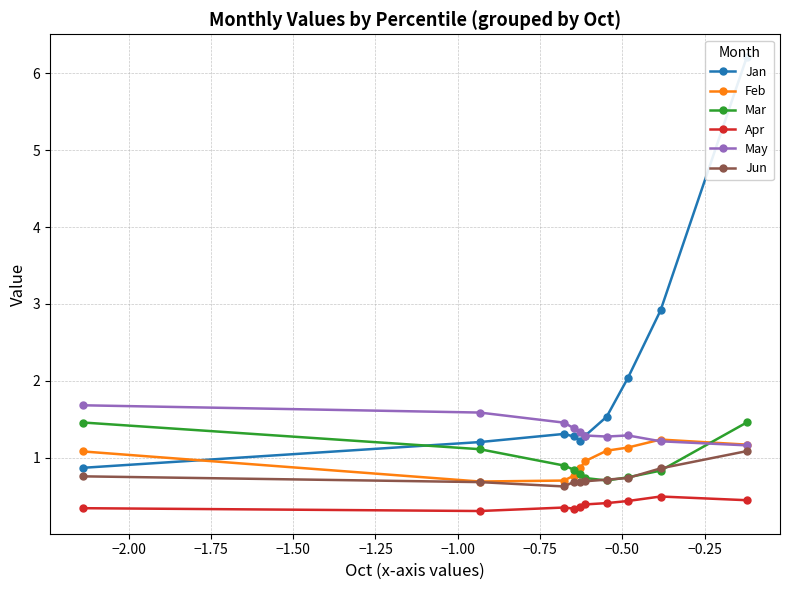

What is the value of the Jun point at the 9th from the left?

0.9